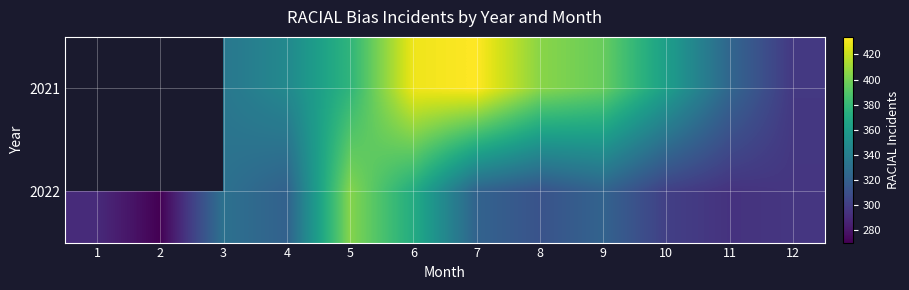

Is the value of 2022 at 6 greater than the value of 2021 at 9?

No